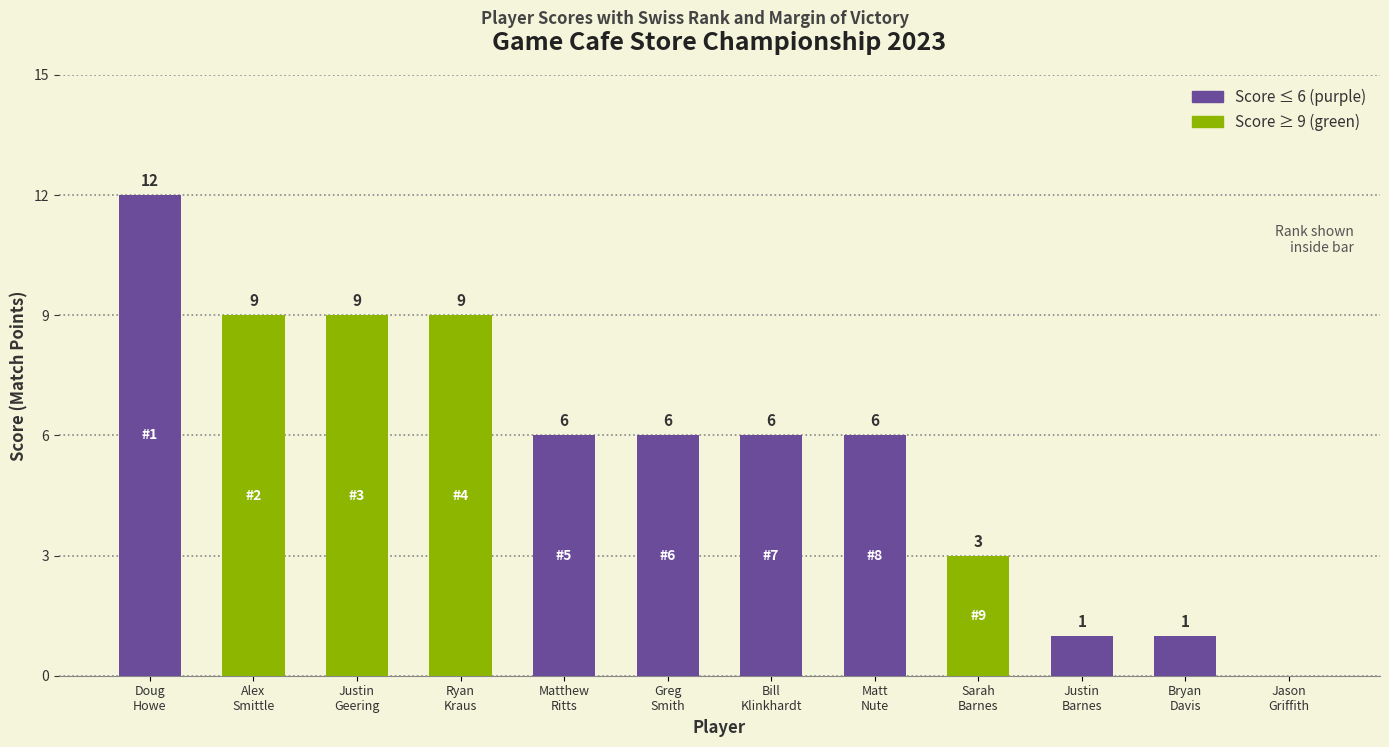

How many values are between 3 and 9?

8